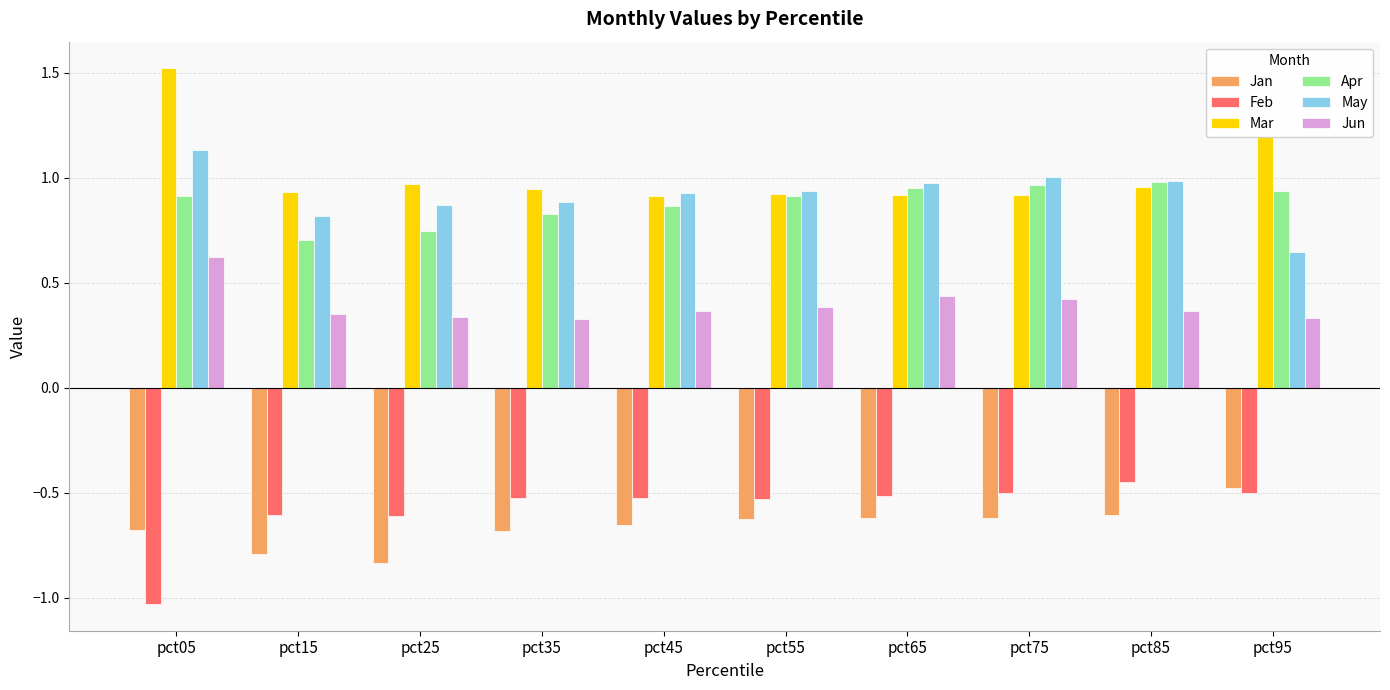

Which series has the widest spread of values?

Mar